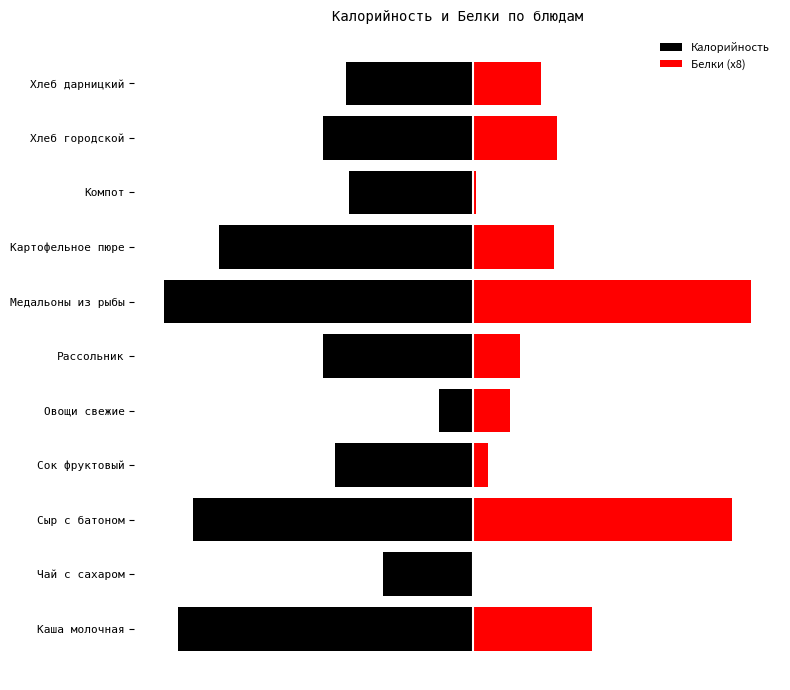

How many groups of bars are there?

11